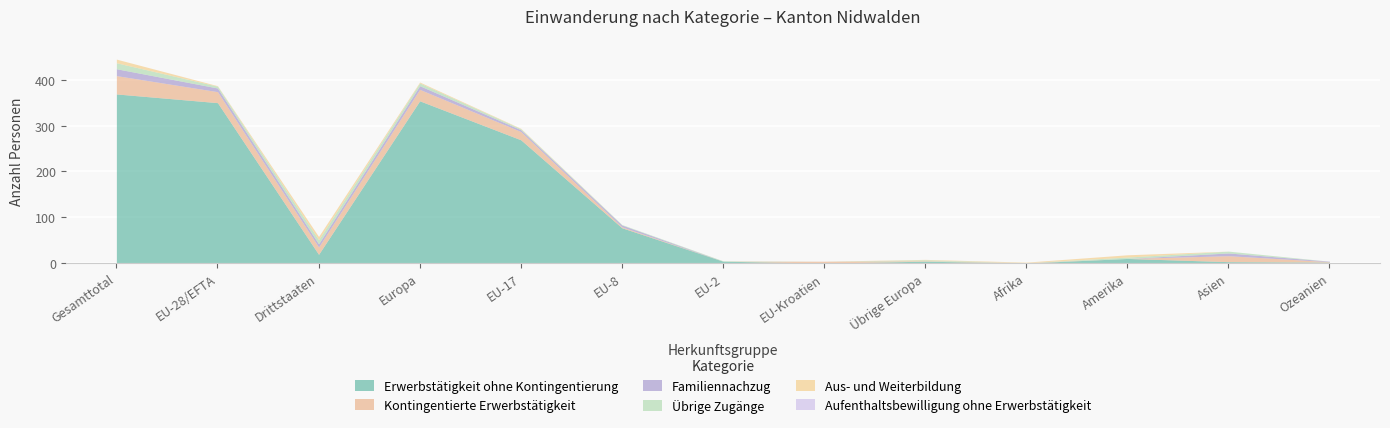

Reading left to right, what are all the values shown in this chart?

Erwerbstätigkeit ohne Kontingentierung: 369	350	19	354	269	77	4	0	4	0	10	3	2
Kontingentierte Erwerbstätigkeit: 40	24	16	25	18	2	0	4	1	1	0	13	1
Familiennachzug: 15	8	7	8	4	4	0	0	0	0	0	6	1
Übrige Zugänge: 13	4	9	6	2	1	1	0	2	0	3	4	0
Aus- und Weiterbildung: 8	1	7	2	1	0	0	0	1	1	5	0	0
Aufenthaltsbewilligung ohne Erwerbstätigkeit: 0	0	0	0	0	0	0	0	0	0	0	0	0